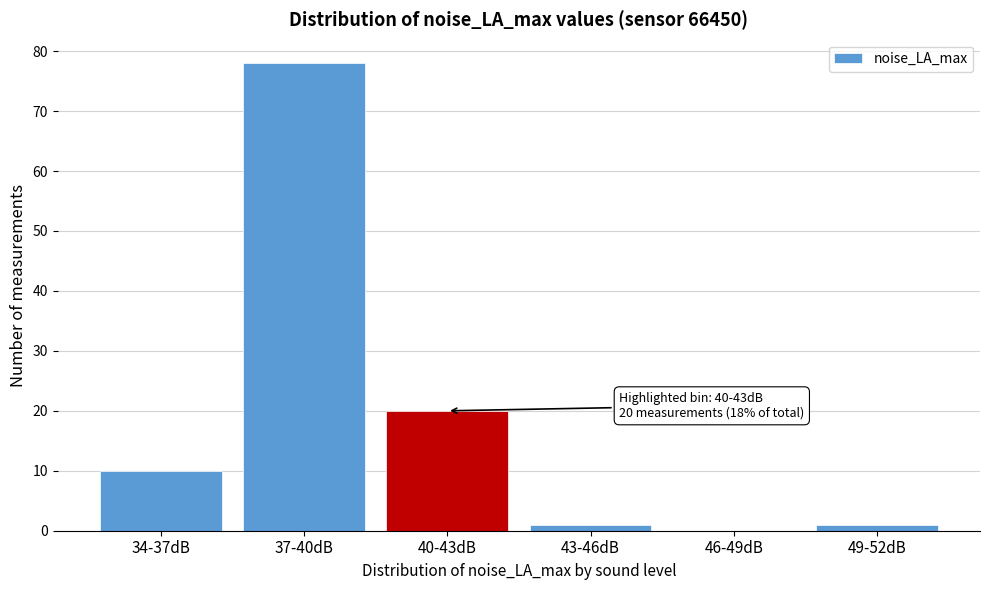

Reading left to right, what are all the values shown in this chart?

34-37dB=10	37-40dB=78	40-43dB=20	43-46dB=1	46-49dB=0	49-52dB=1